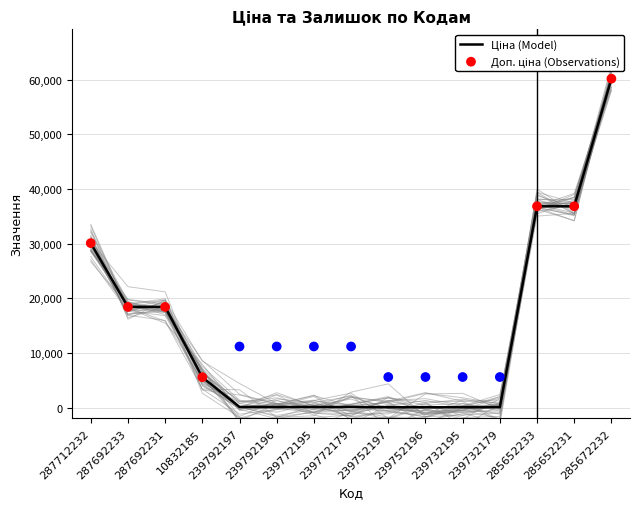

What is the total value across all series at 285652233?

73683.5